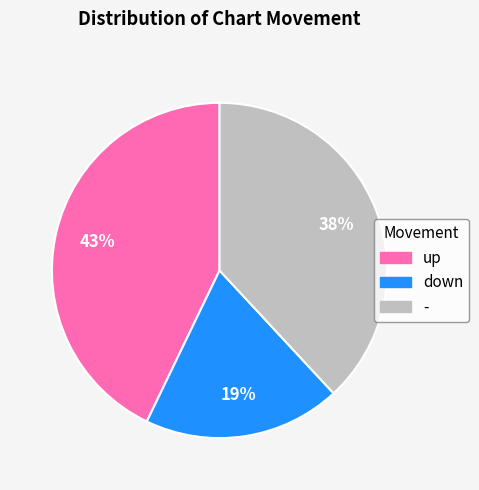

Rank the categories by value from highest to lowest.

up, -, down